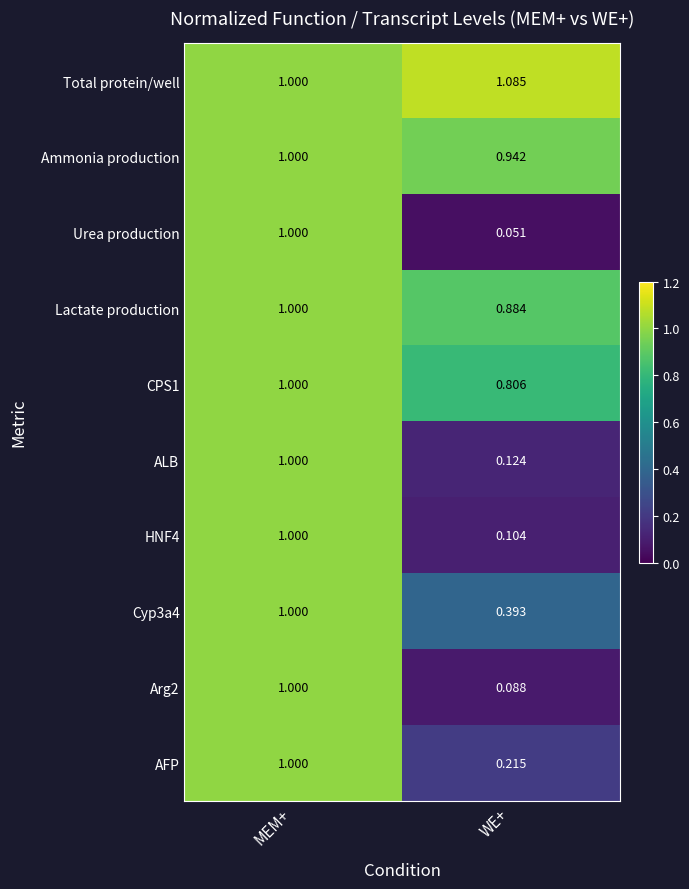

Where is ALB nearest to the value 0?

WE+